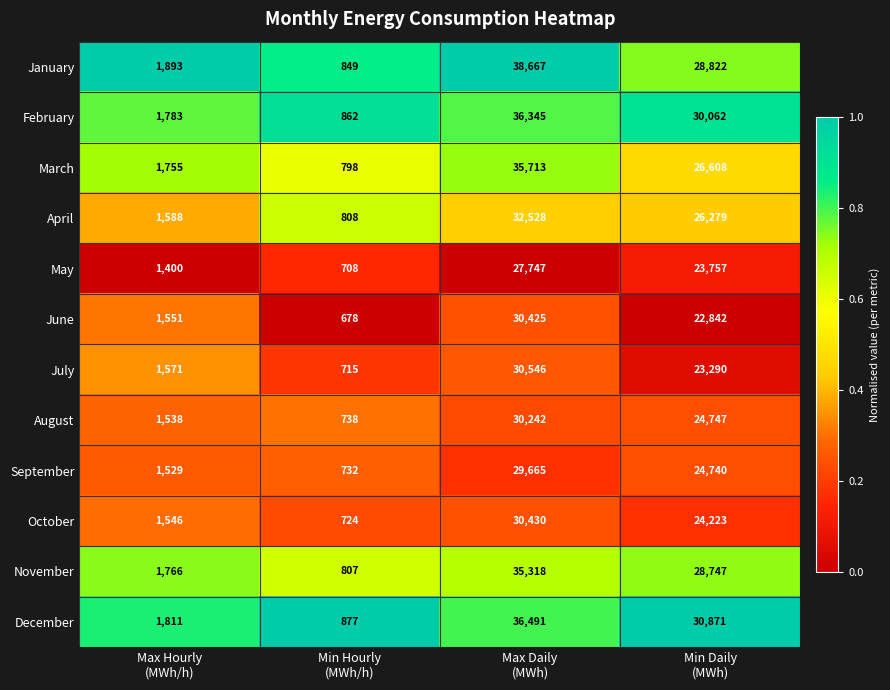

What is the maximum value shown in the chart?

38667